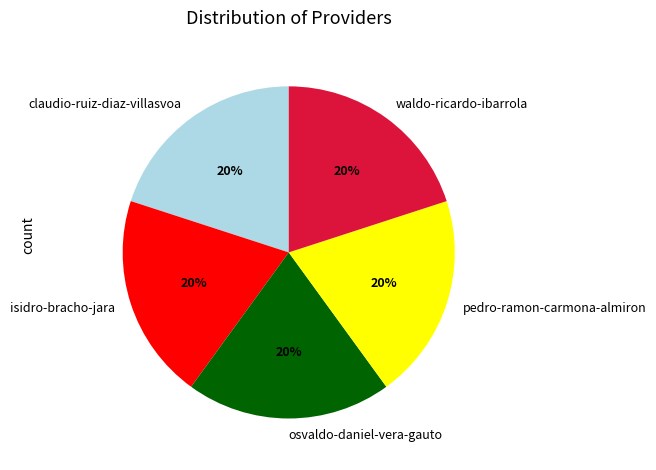

How many slices are in this pie chart?

5